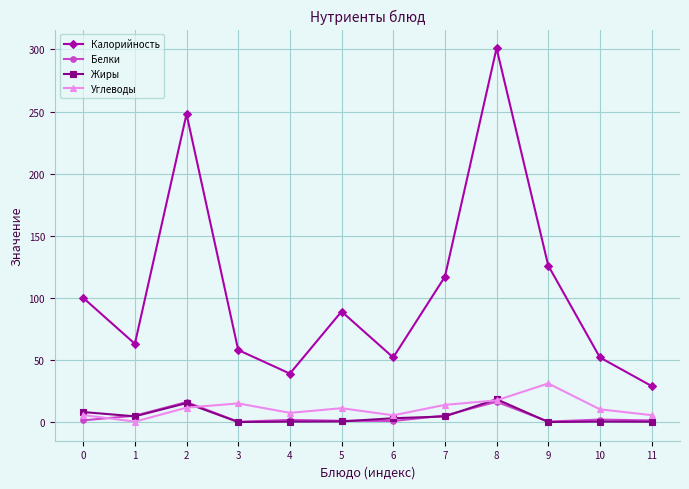

Between 6 and 9, which series saw the biggest shift?

Калорийность